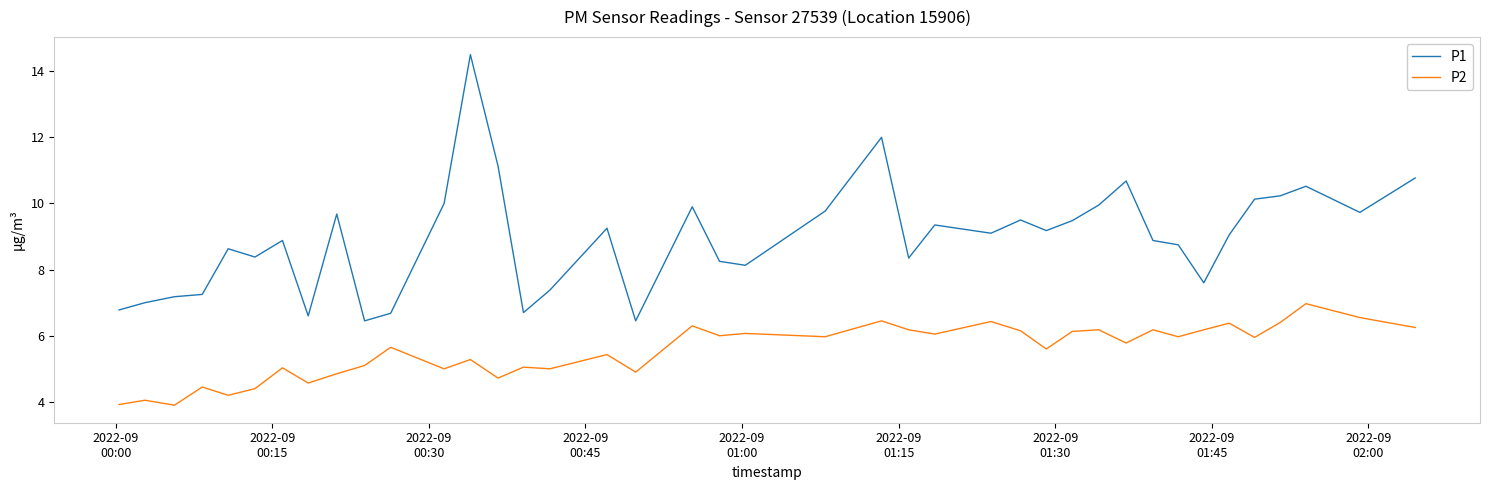

True or false: P2 and P1 cross at least once.

False